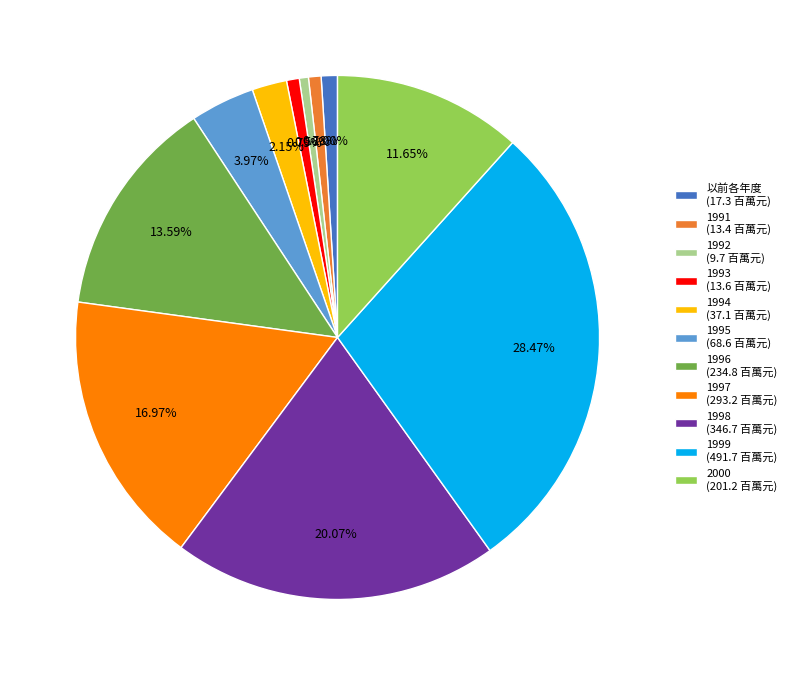

What percentage is the 1998 slice, to the nearest percent?

20%